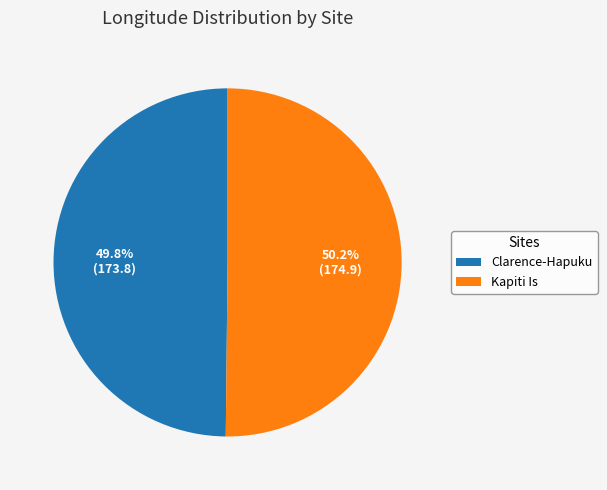

Is there any slice that represents more than half of the pie?

Yes